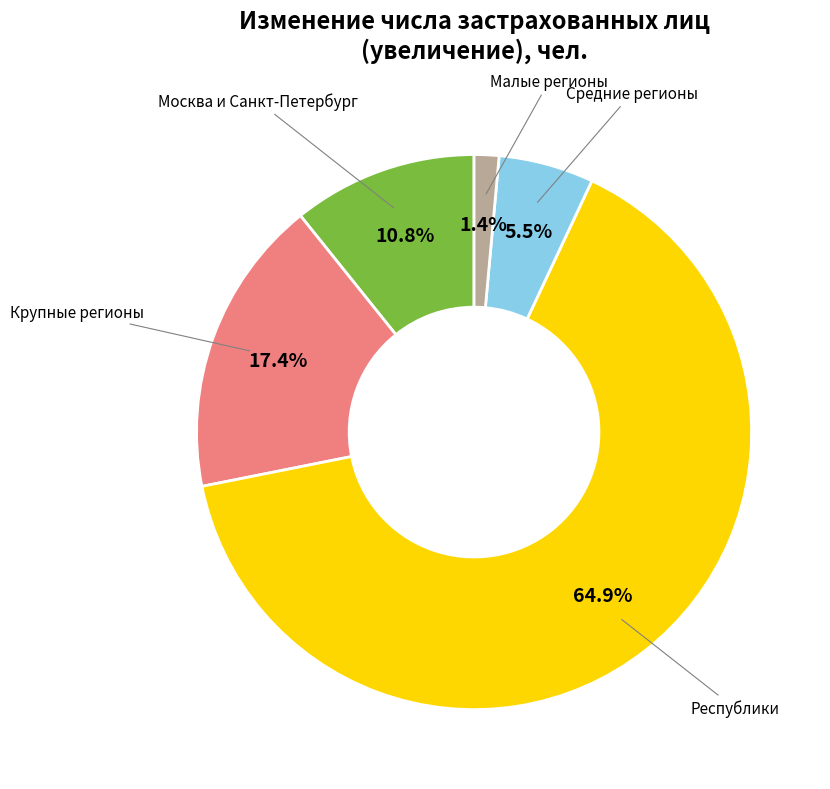

Does any single category account for the majority?

Yes